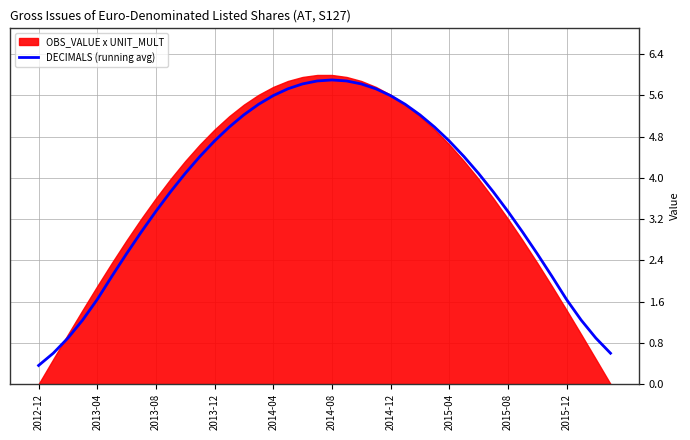

Reading right to left, what are all the values shown in this chart?

0.6	0.9	1.2	1.6	2.1	2.5	2.9	3.4	3.7	4.1	4.4	4.7	5.0	5.2	5.4	5.6	5.7	5.8	5.9	5.9	5.9	5.8	5.7	5.6	5.4	5.2	5.0	4.7	4.4	4.1	3.7	3.4	2.9	2.5	2.1	1.6	1.2	0.9	0.6	0.4